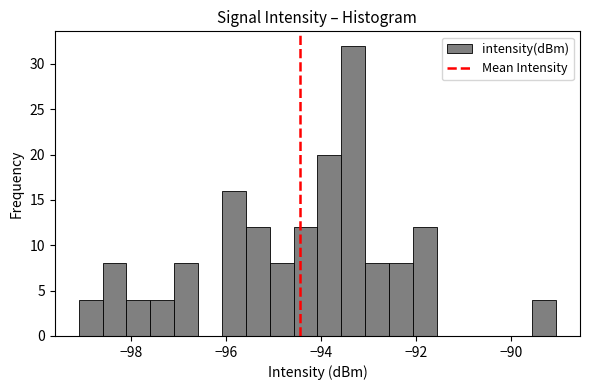

Around what value on the x-axis is the tallest bar? Give the approximate position of its centre, as read against the axis.

-93.4